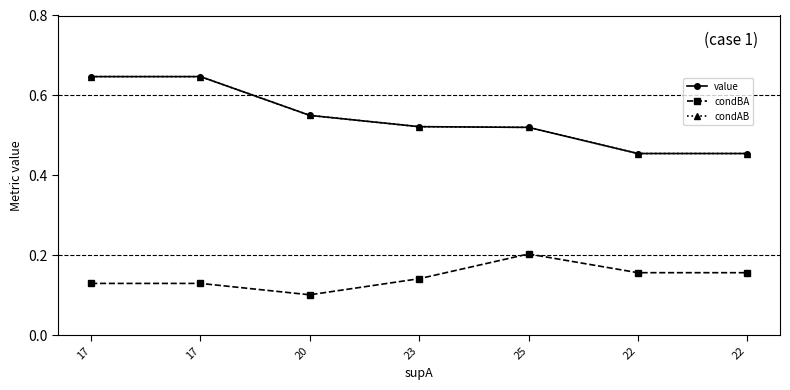

What is the value of the condAB point at the 5th from the left?

0.5